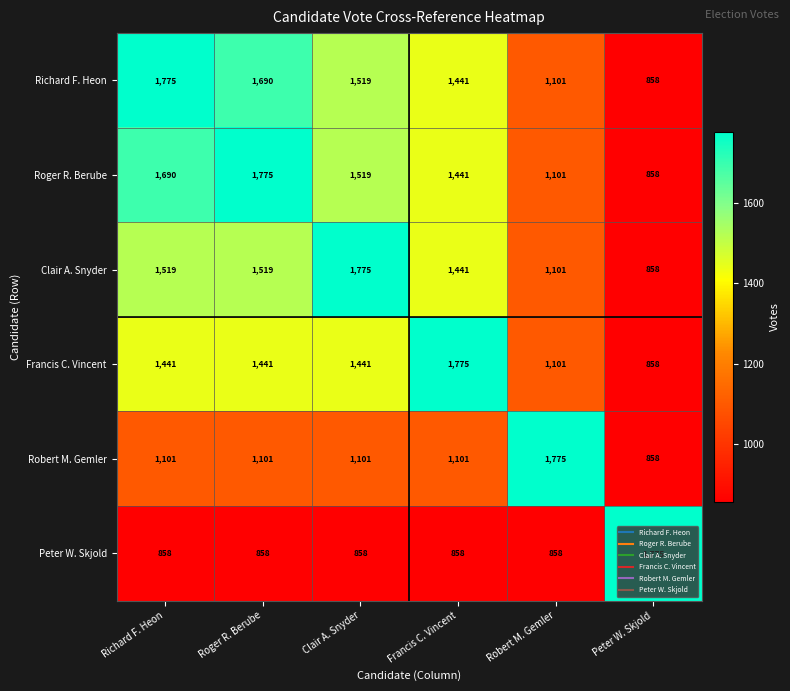

At which label does Robert M. Gemler reach its minimum?

Peter W. Skjold